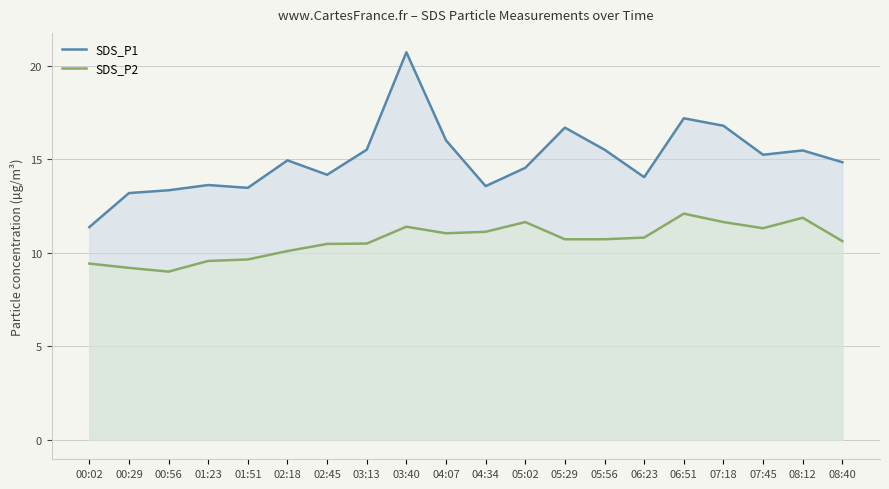

Is it true that SDS_P2 equals 11.9 at 08:12?

True